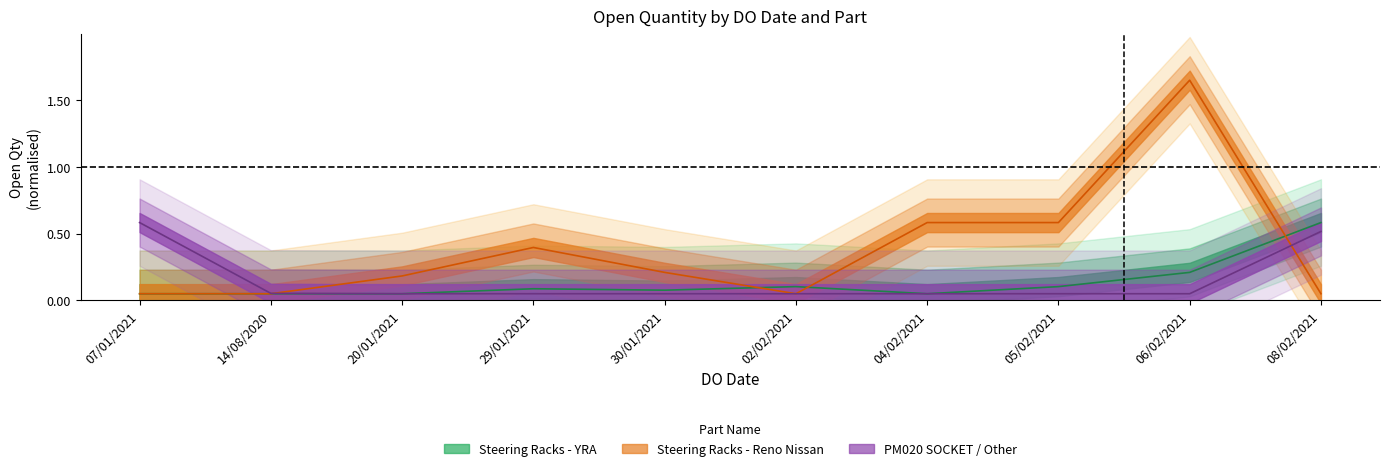

At which category is the sum across all series the highest?

06/02/2021